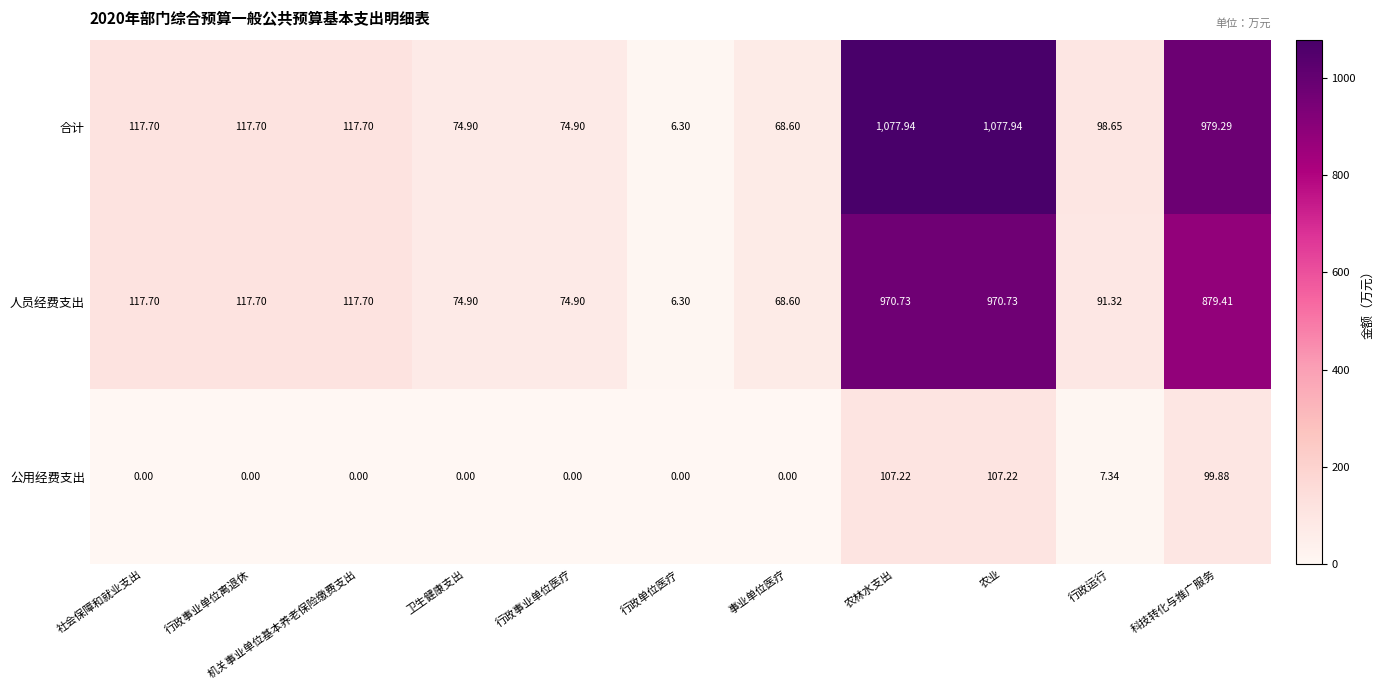

Count the number of categories in the chart.

11